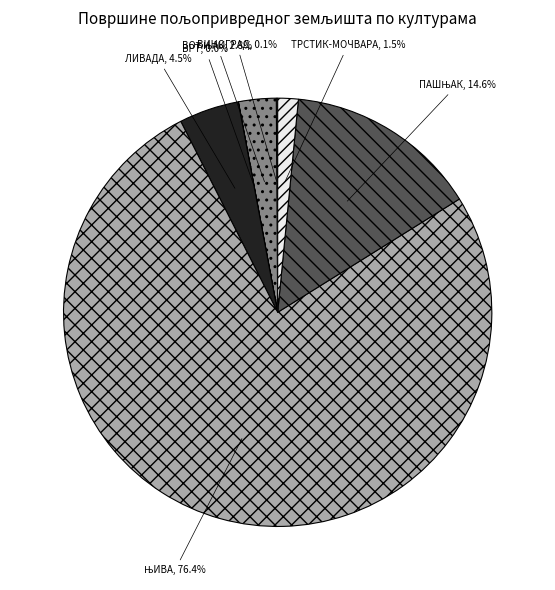

Does ТРСТИК-МОЧВАРА represent more than half of the total?

No